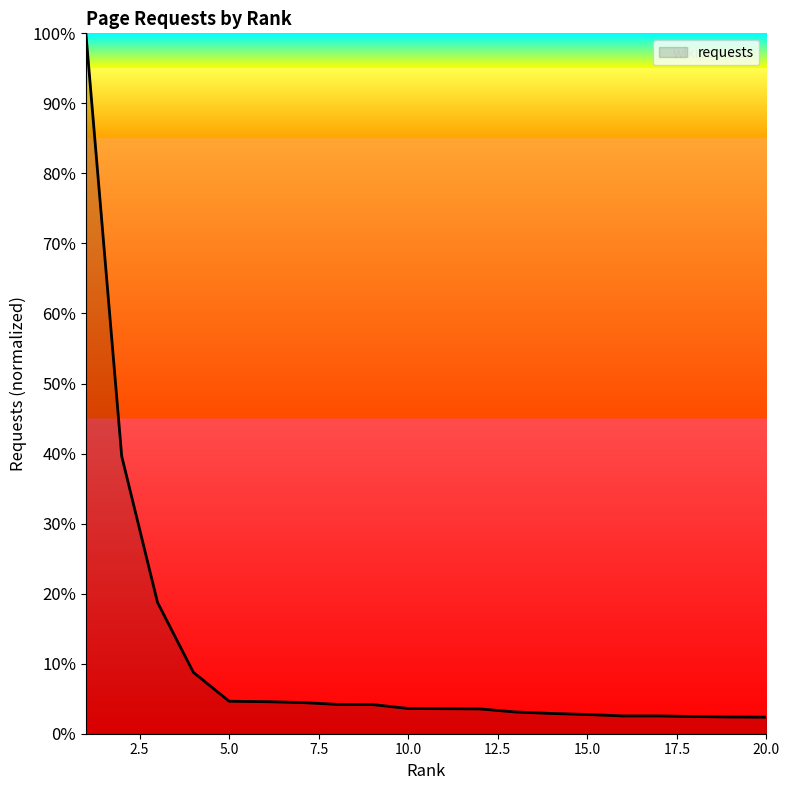

What is the difference between the maximum and minimum values?

97.6